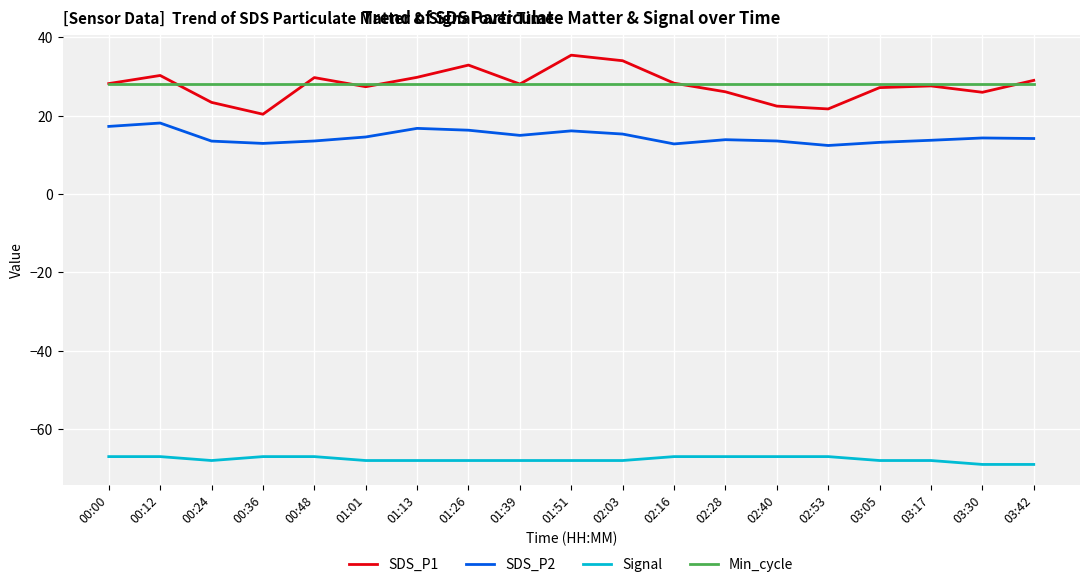

Where is the first local minimum for SDS_P1?

00:36